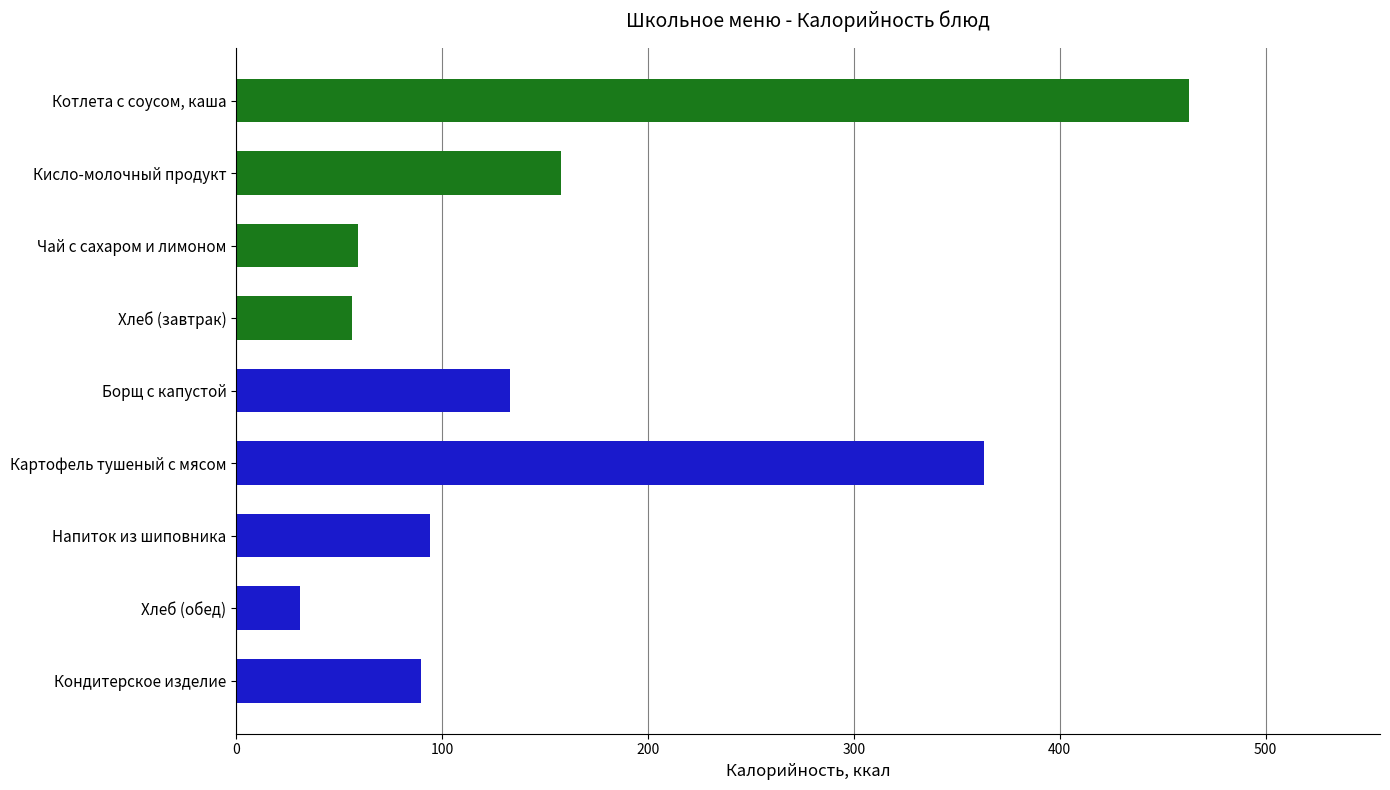

What is the spread (max minus min) of values at Хлеб (завтрак)?

55.4